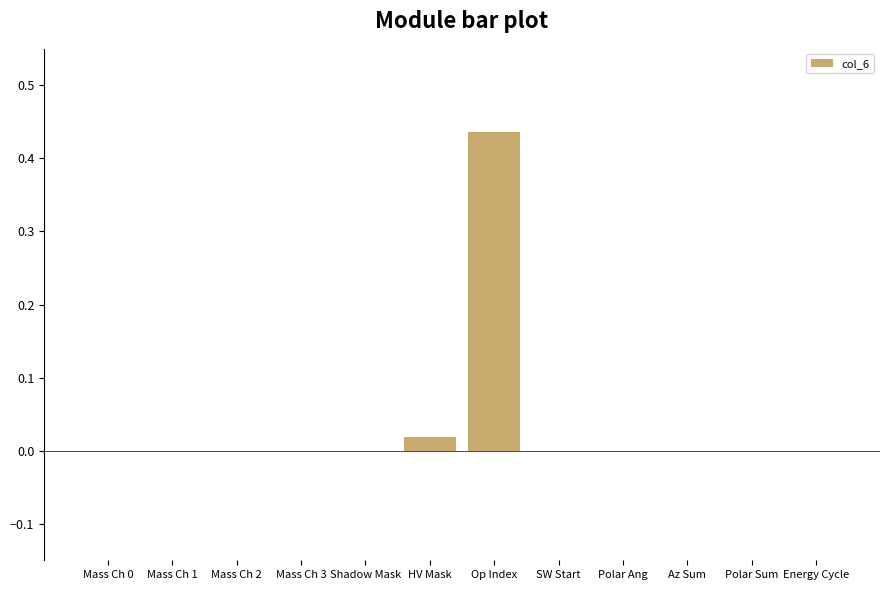

The value at Shadow Mask is 0.0. True or false?

True